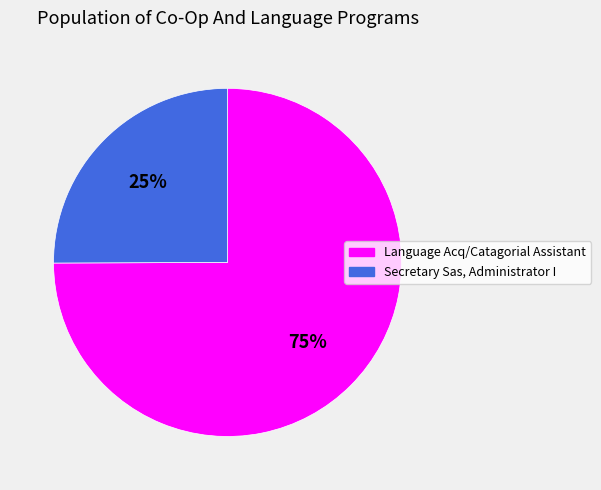

What is the largest slice in the pie chart?

Language Acq/Catagorial Assistant